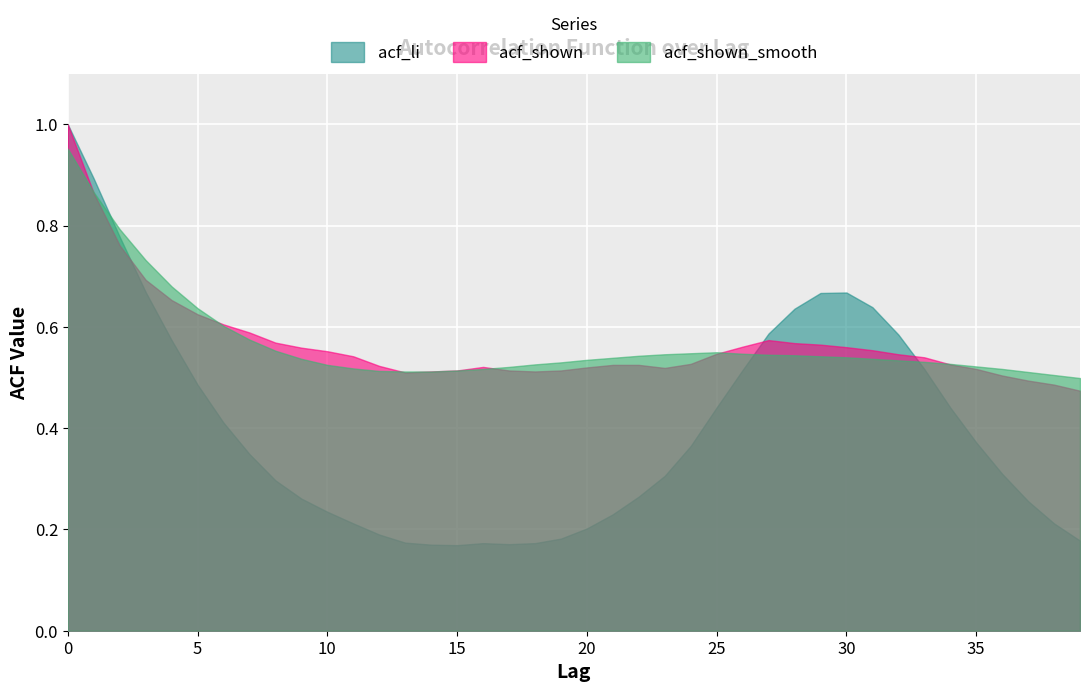

List the labels in order of acf_shown_smooth value, largest first.

0, 1, 2, 3, 4, 5, 6, 7, 8, 25, 24, 26, 23, 27, 28, 22, 29, 30, 21, 9, 31, 20, 32, 33, 19, 34, 18, 10, 35, 17, 11, 16, 36, 15, 12, 13, 14, 37, 38, 39